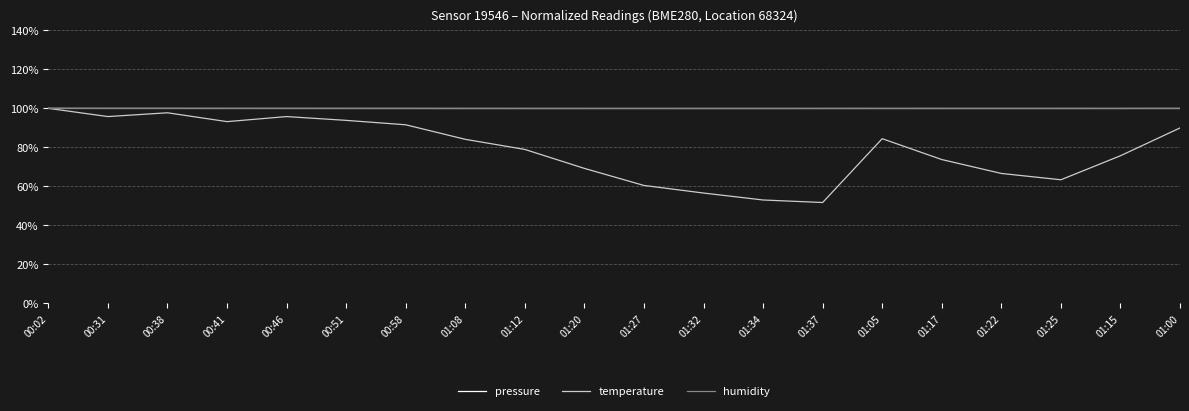

What is the greatest value displayed?

100.0